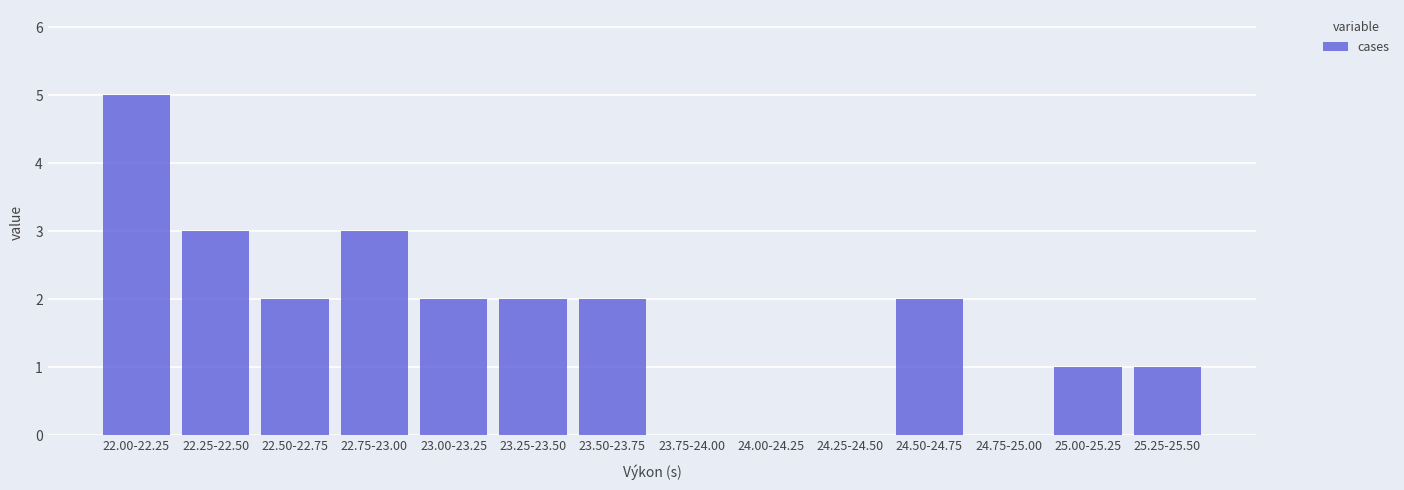

Reading right to left, transcribe all the data shown in this chart.

25.25-25.50=1	25.00-25.25=1	24.75-25.00=0	24.50-24.75=2	24.25-24.50=0	24.00-24.25=0	23.75-24.00=0	23.50-23.75=2	23.25-23.50=2	23.00-23.25=2	22.75-23.00=3	22.50-22.75=2	22.25-22.50=3	22.00-22.25=5